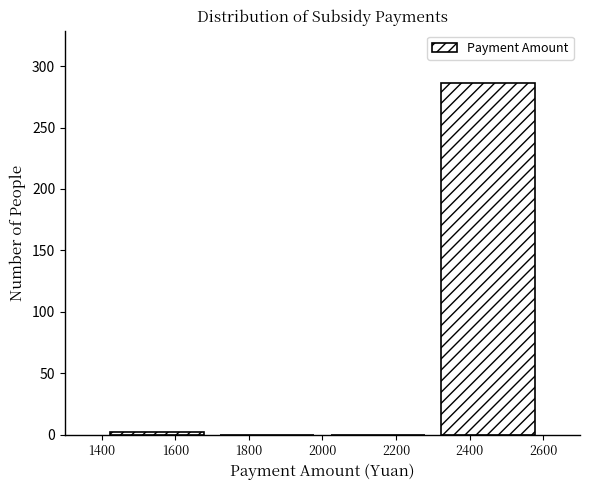

Reading left to right, list every bar in this chart as the range it spans on the x-axis followed by its height. The values are not printed on the chart, so give them approximately, as read against the axis.

1400 to 1700: under 5
1700 to 2000: 0
2000 to 2300: 0
2300 to 2600: 285